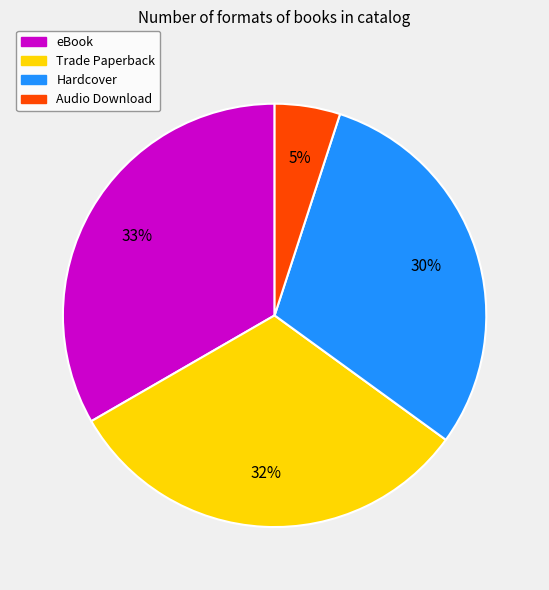

To the nearest percent, what is the combined percentage of Trade Paperback and Audio Download?

37%